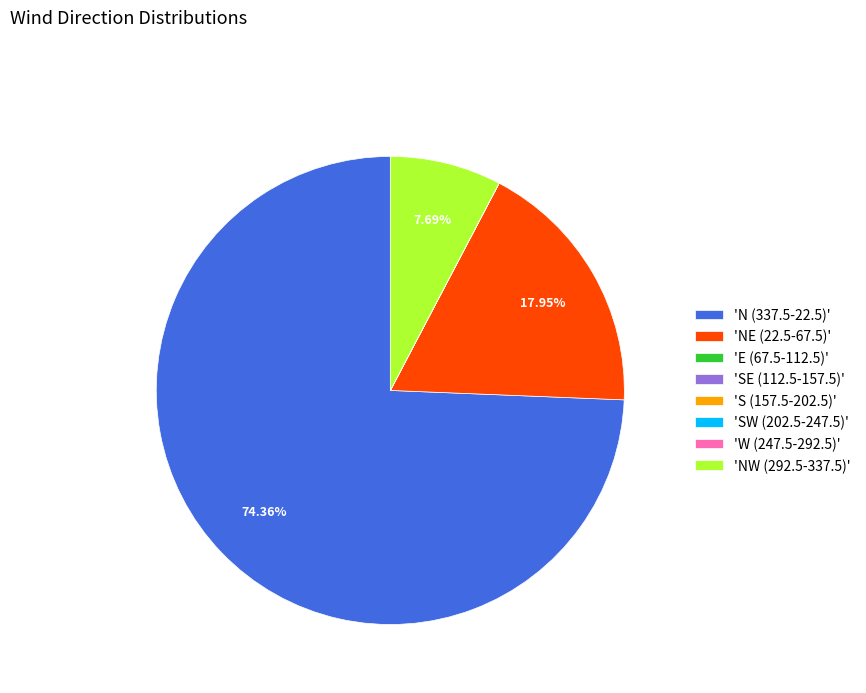

Is there any slice that represents more than half of the pie?

Yes